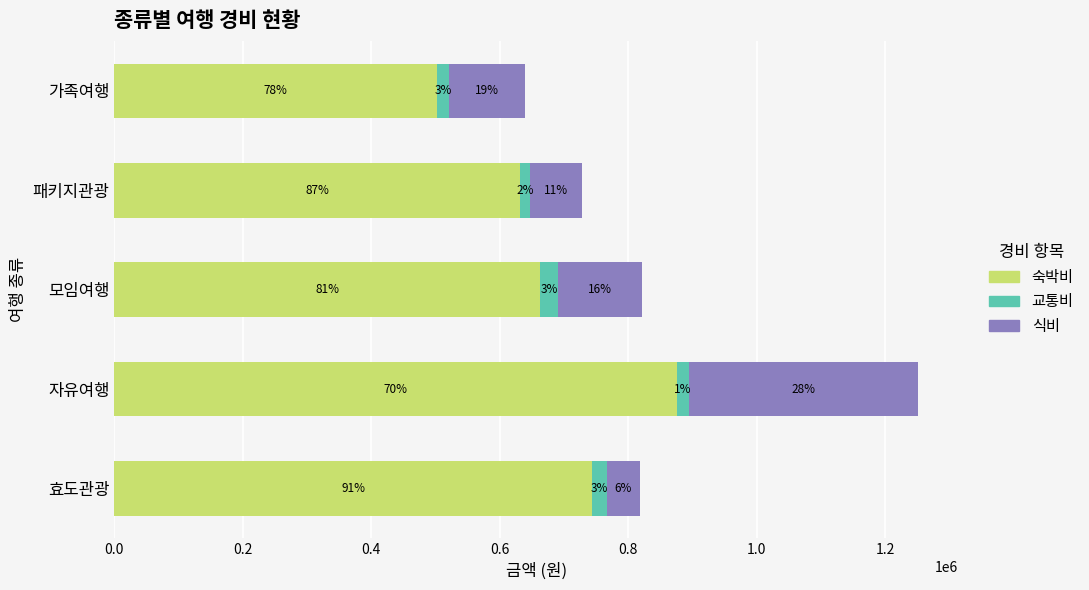

What are all the series names shown in the legend?

숙박비, 교통비, 식비